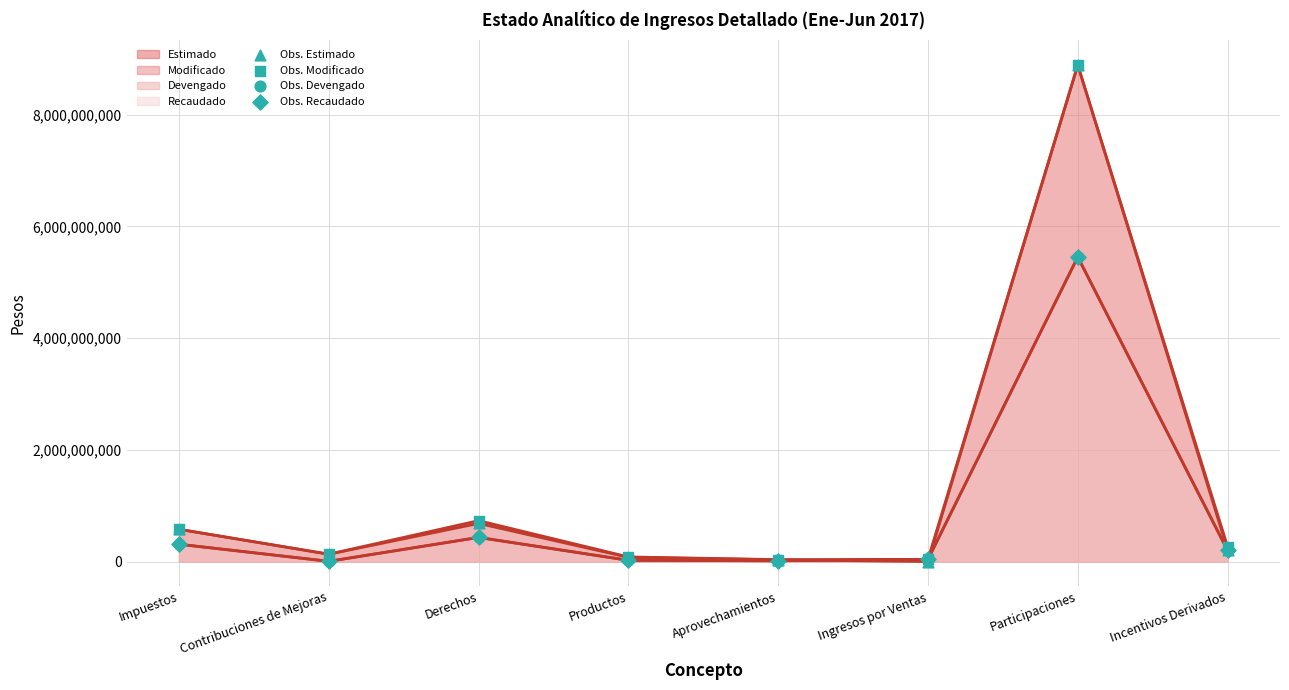

Which series contains the highest Y value?

data_Estimado